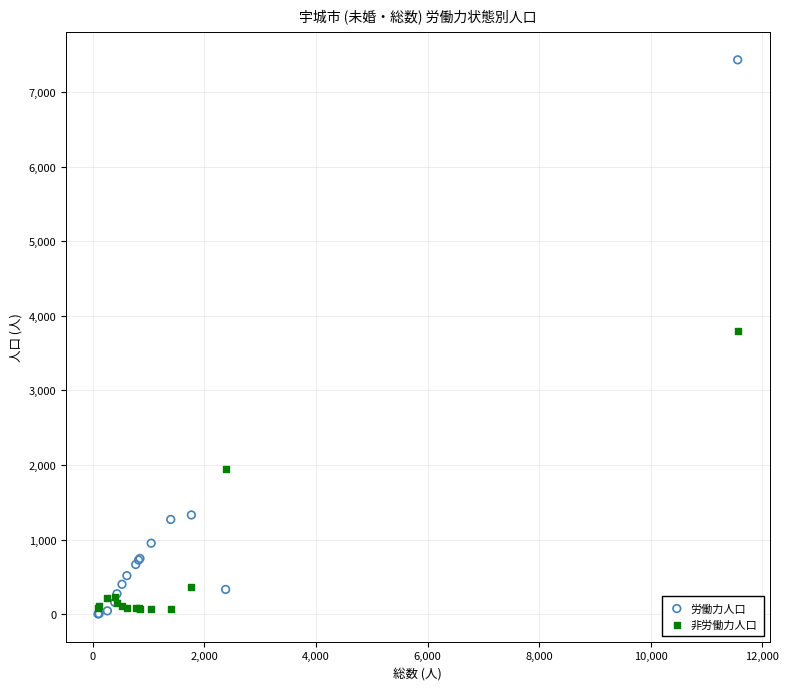

Which series has the largest Y range (max minus min)?

労働力人口